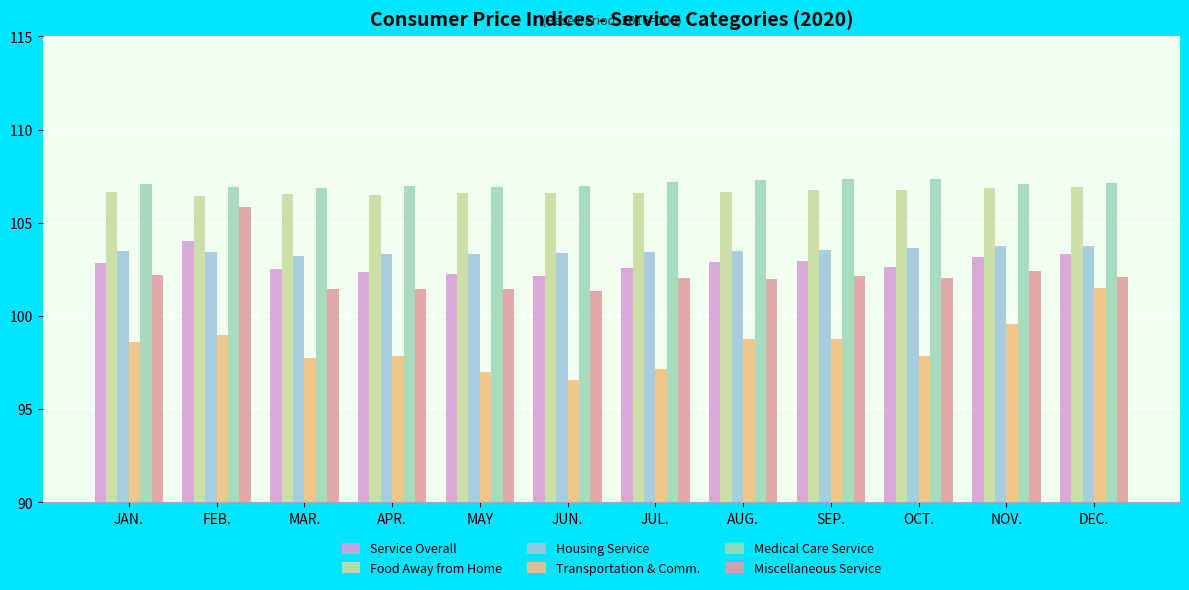

Which category has the lowest value across all series?

JUN.